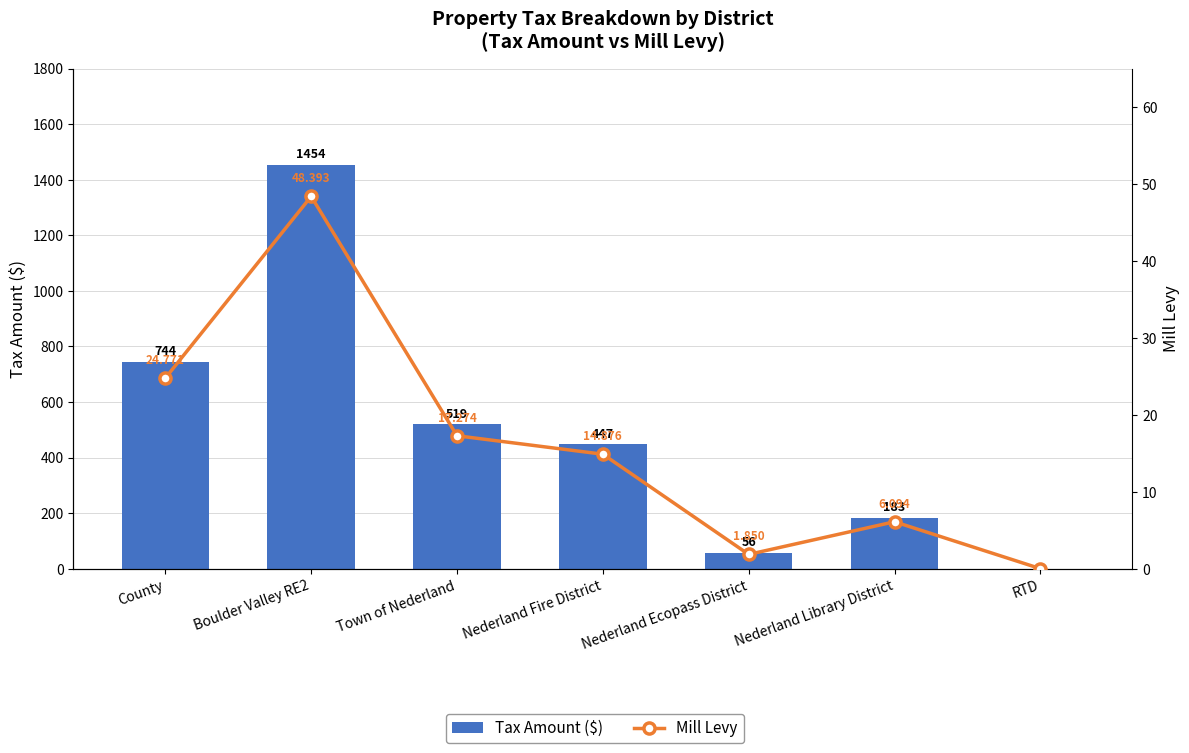

Are the bars grouped side by side (vs. stacked)?

Yes